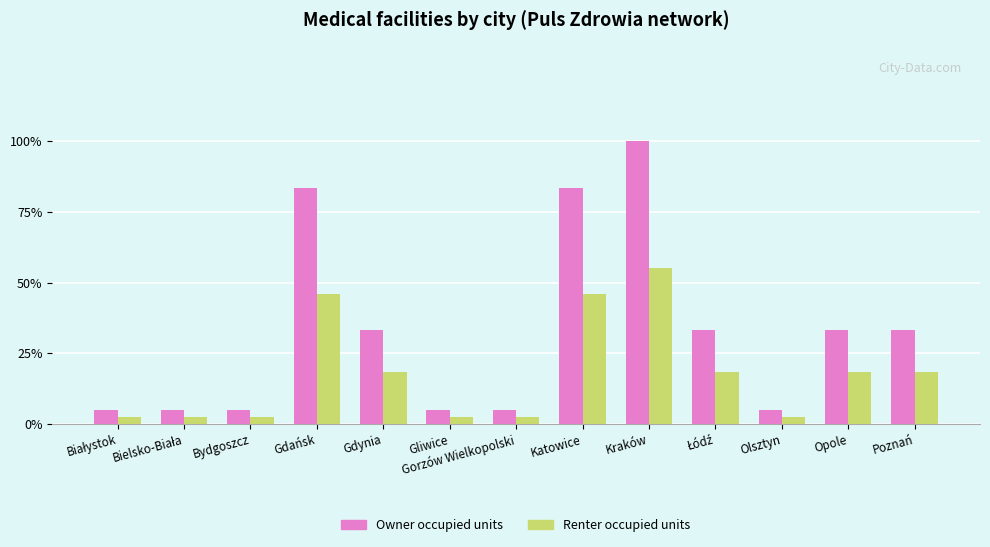

Is the value of Renter occupied units at Gliwice greater than the value of Owner occupied units at Bielsko-Biała?

No